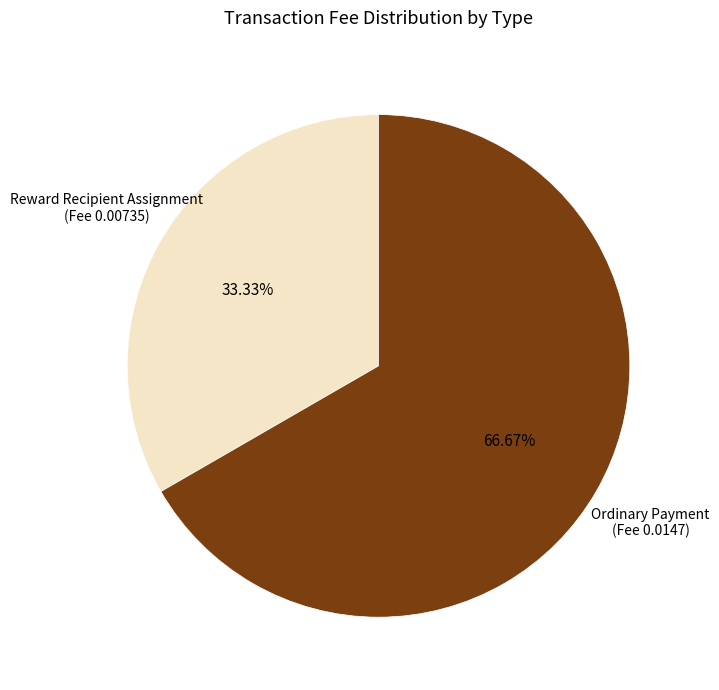

Count the number of slices in the pie.

2